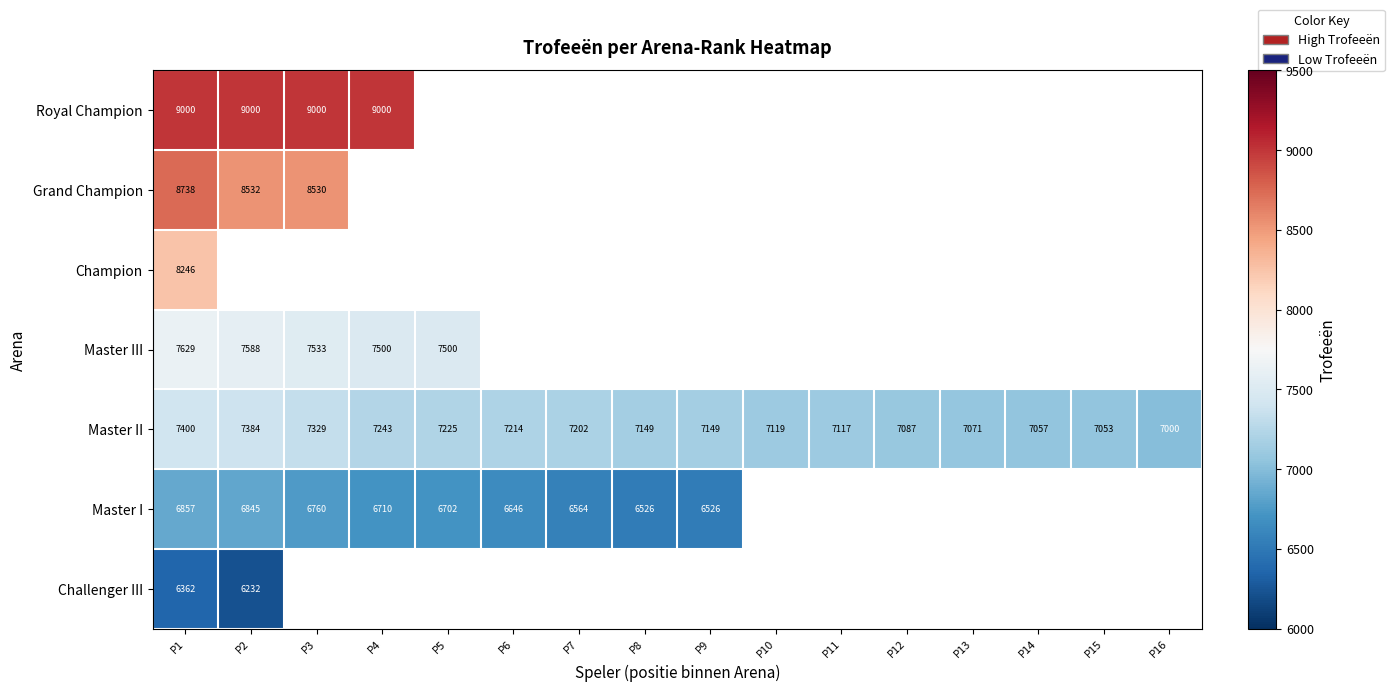

At which category is the sum across all series the highest?

P1